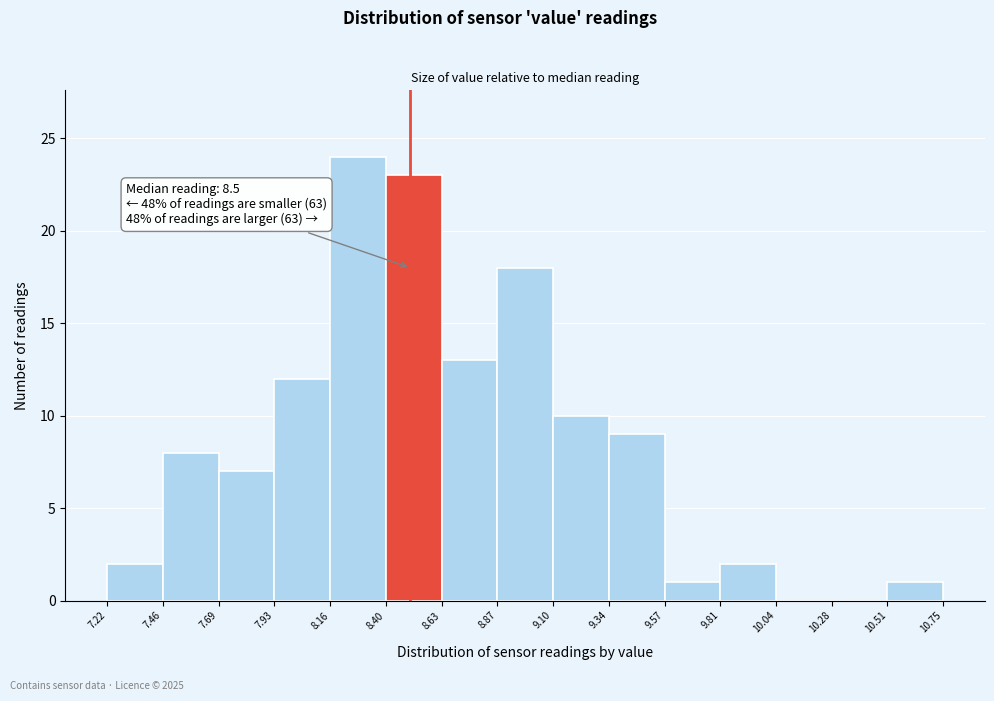

Which range on the x-axis has the tallest bar?

8.16 to 8.40